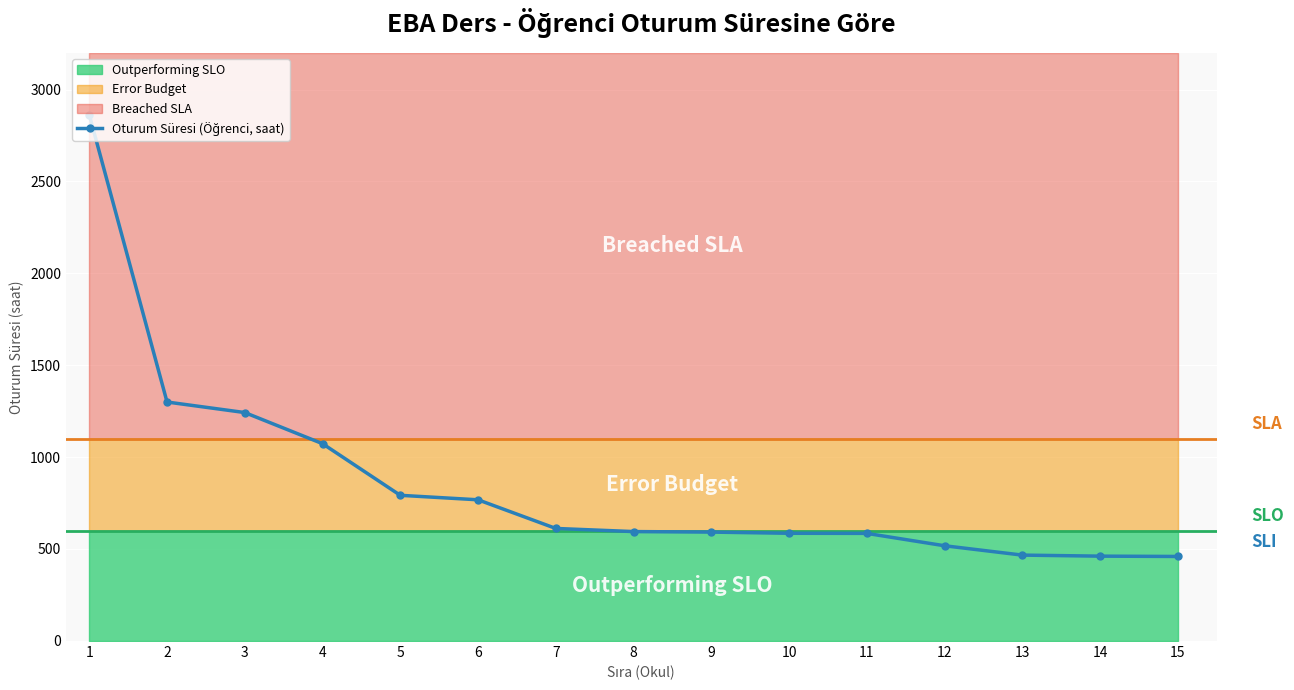

Where does the data first go above 594?

1